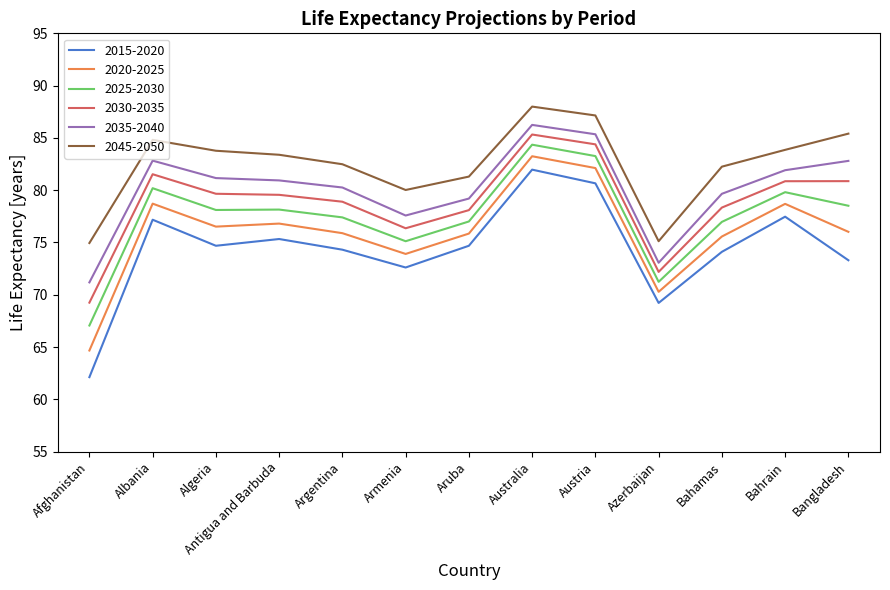

What is the total value across all series at Australia?

509.1